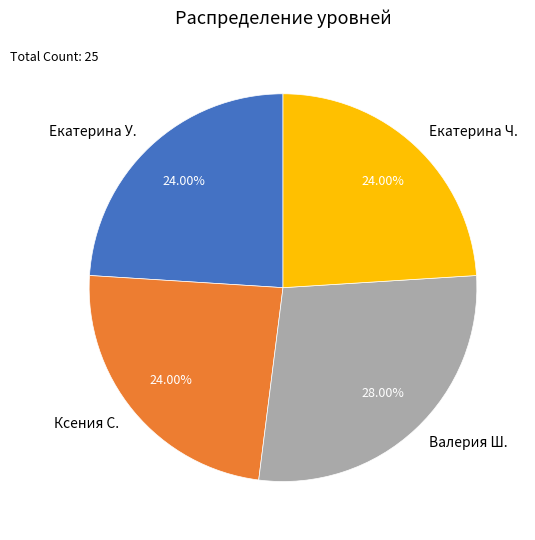

To the nearest percent, what is the difference between the largest and smallest slice percentages?

4%